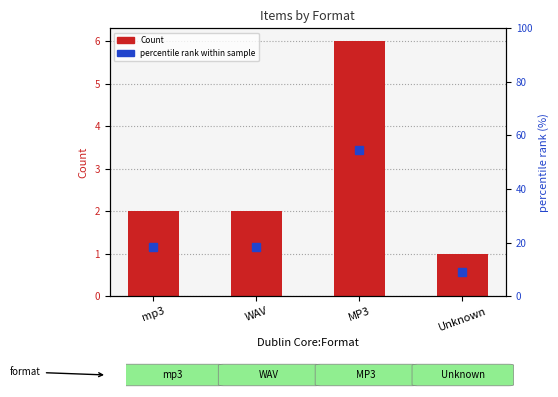

Reading right to left, list all the values displayed in this chart.

Count: 1.0	6.0	2.0	2.0
percentile rank within sample: 9.1	54.5	18.2	18.2